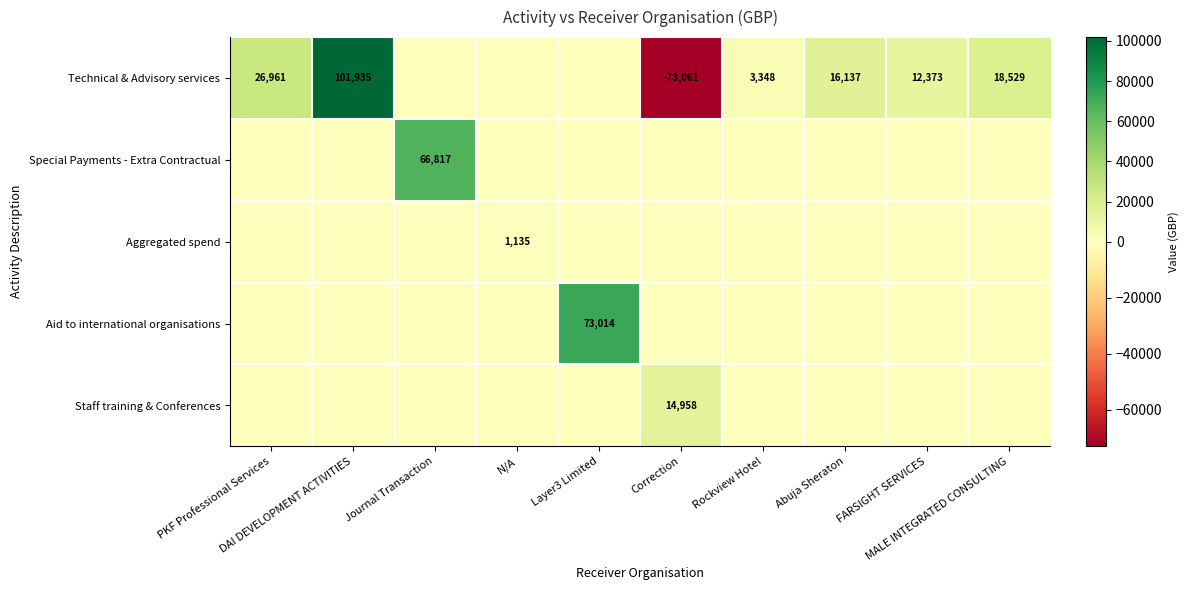

What is the spread (max minus min) of values at DAI DEVELOPMENT ACTIVITIES?

101935